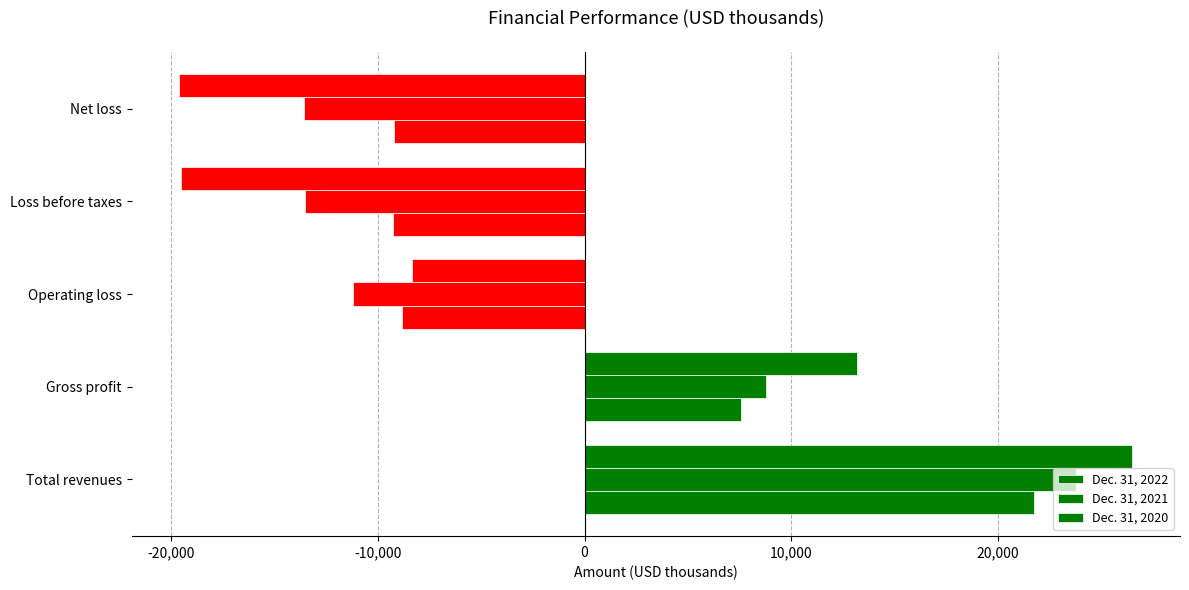

How many values in Dec. 31, 2021 are above zero?

2